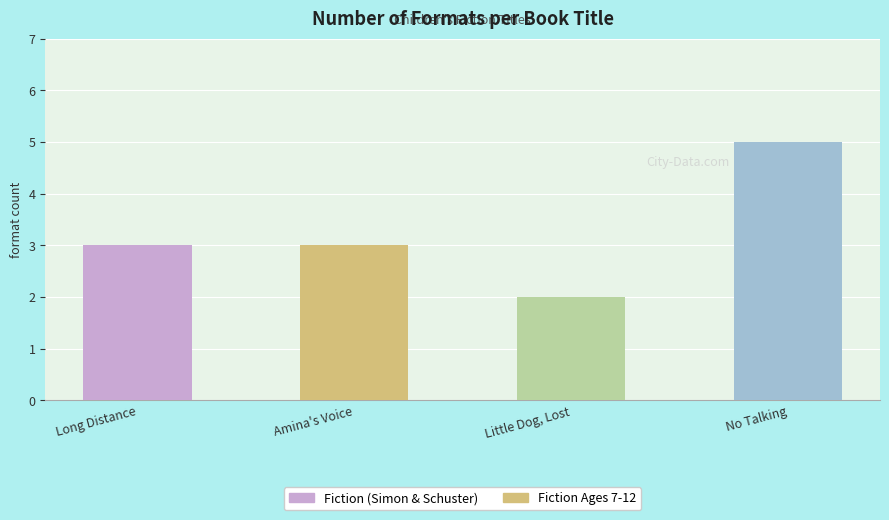

What is the maximum value shown in the chart?

5